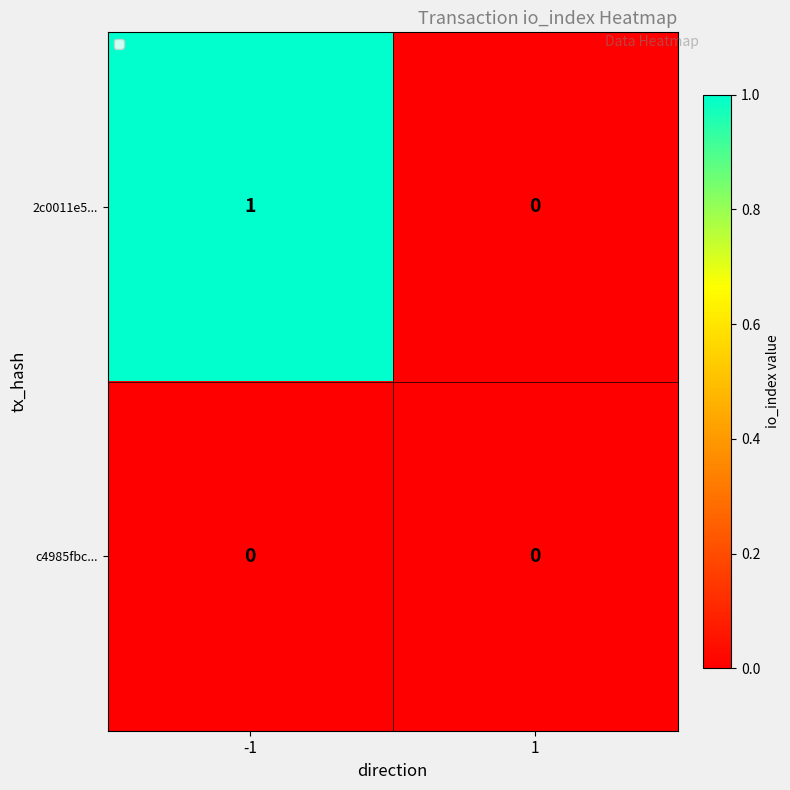

The 2c0011e5... series shows 1 at 1. True or false?

False